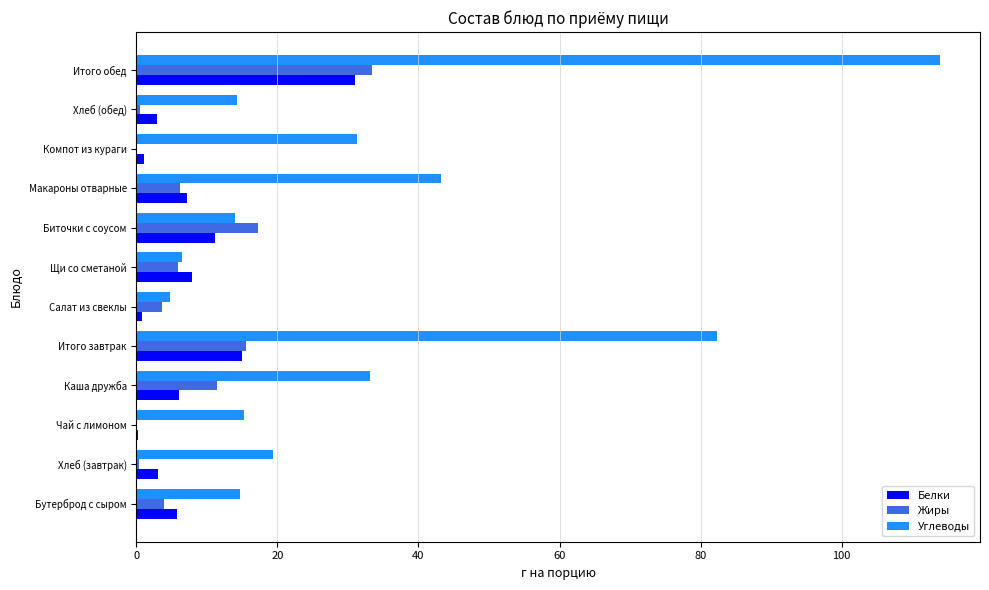

Is the value of Жиры at Компот из кураги greater than the value of Углеводы at Биточки с соусом?

No